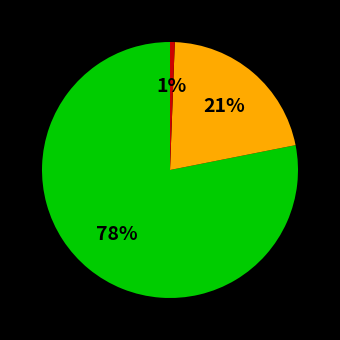

Does any single category account for the majority?

Yes